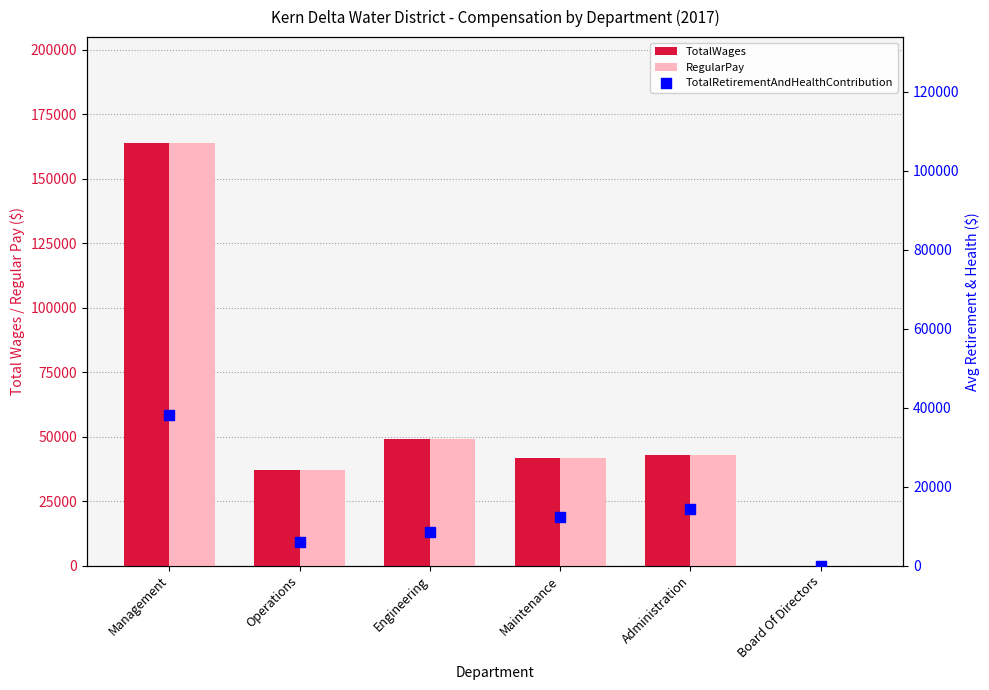

At how many categories does at least one series exceed 111952?

1